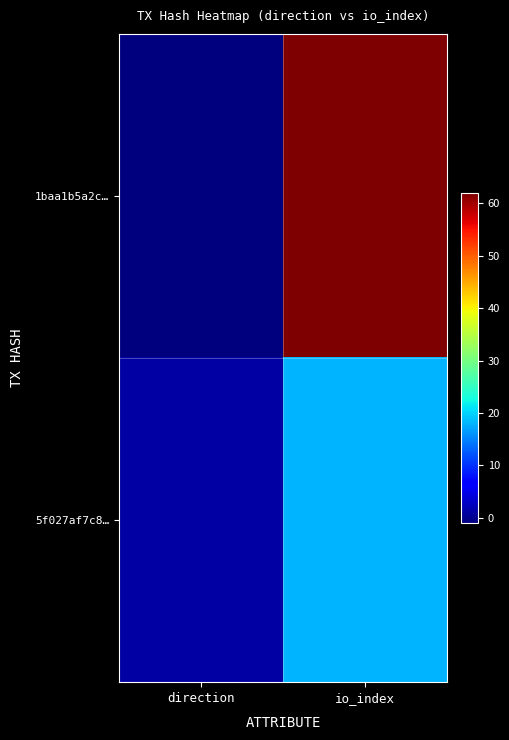

Reading left to right, extract all data points from this chart.

1baa1b5a2c…: direction=-1	io_index=62
5f027af7c8…: direction=1	io_index=18